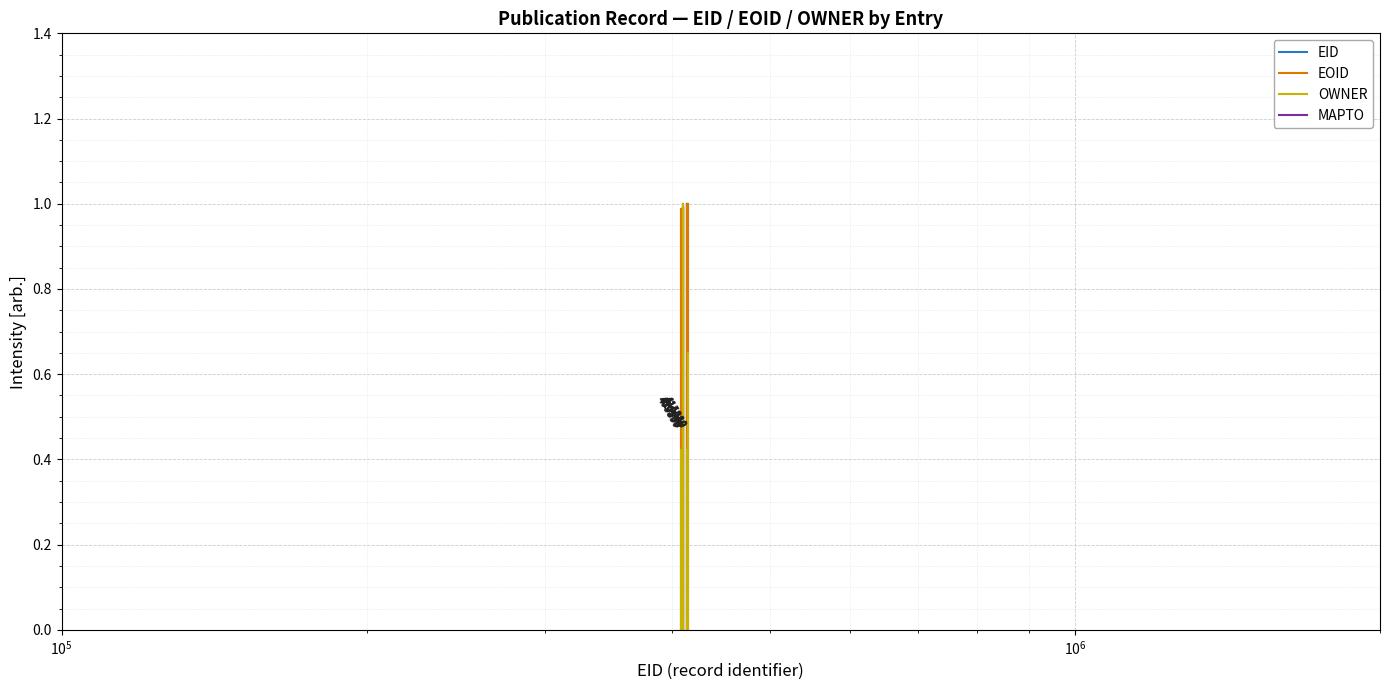

At how many categories does at least one series exceed 0?

1